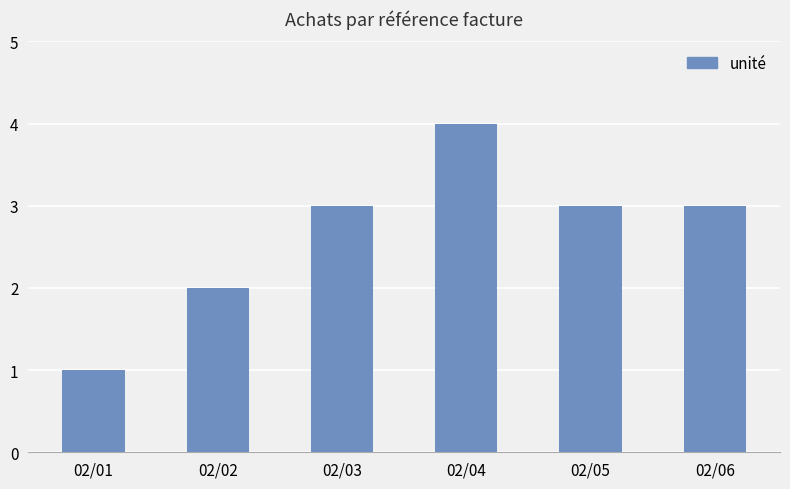

What is the average value?

3